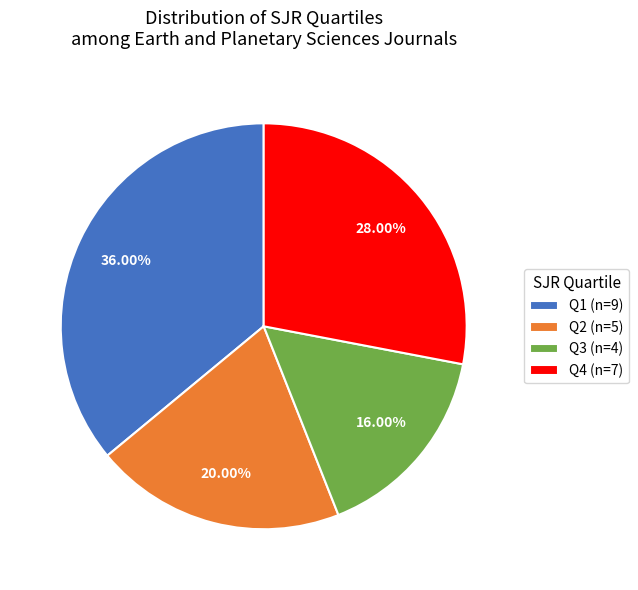

Rank the categories by value from highest to lowest.

Q1, Q4, Q2, Q3